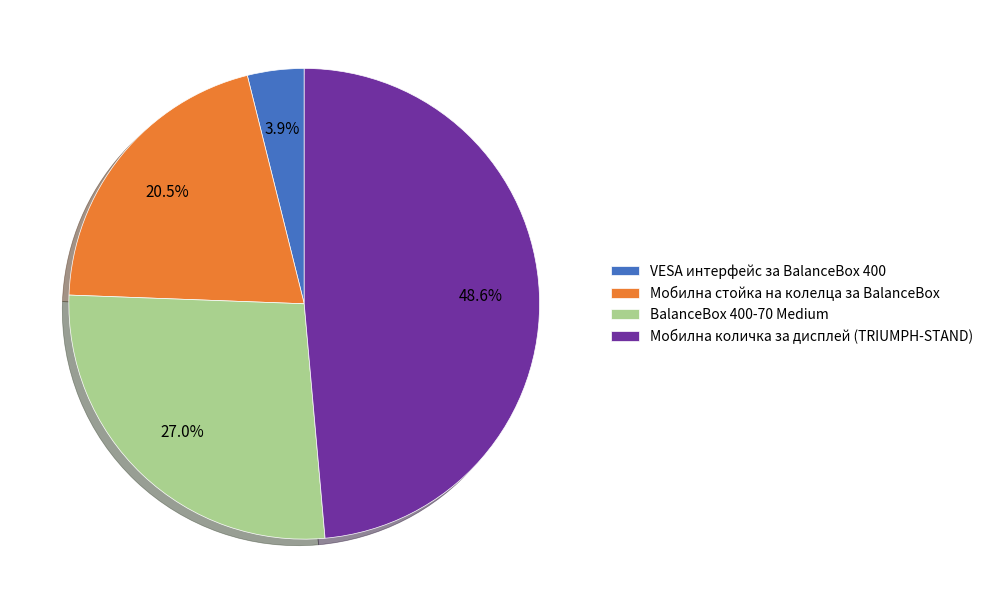

Count the number of slices in the pie.

4